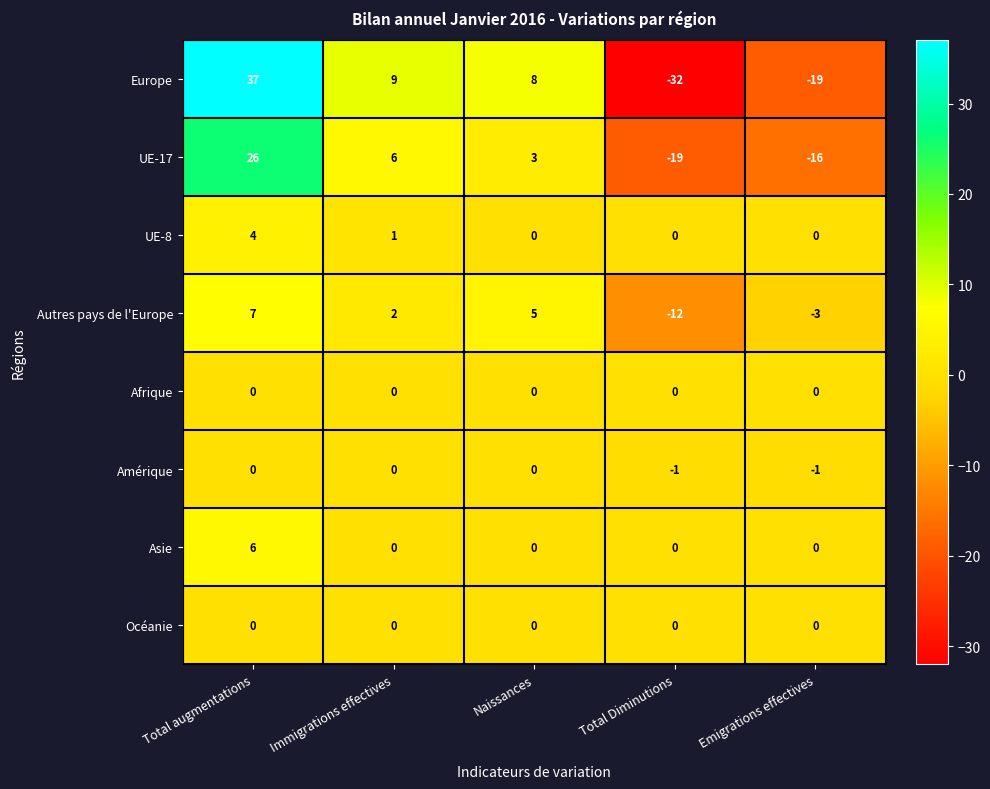

Which label corresponds to the largest value in the chart?

Total augmentations